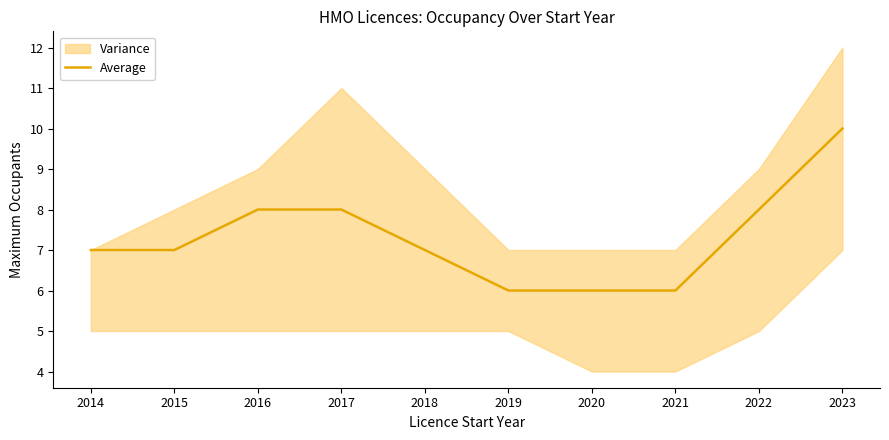

What is the ratio of the value at 2020 to the value at 2016?

0.8